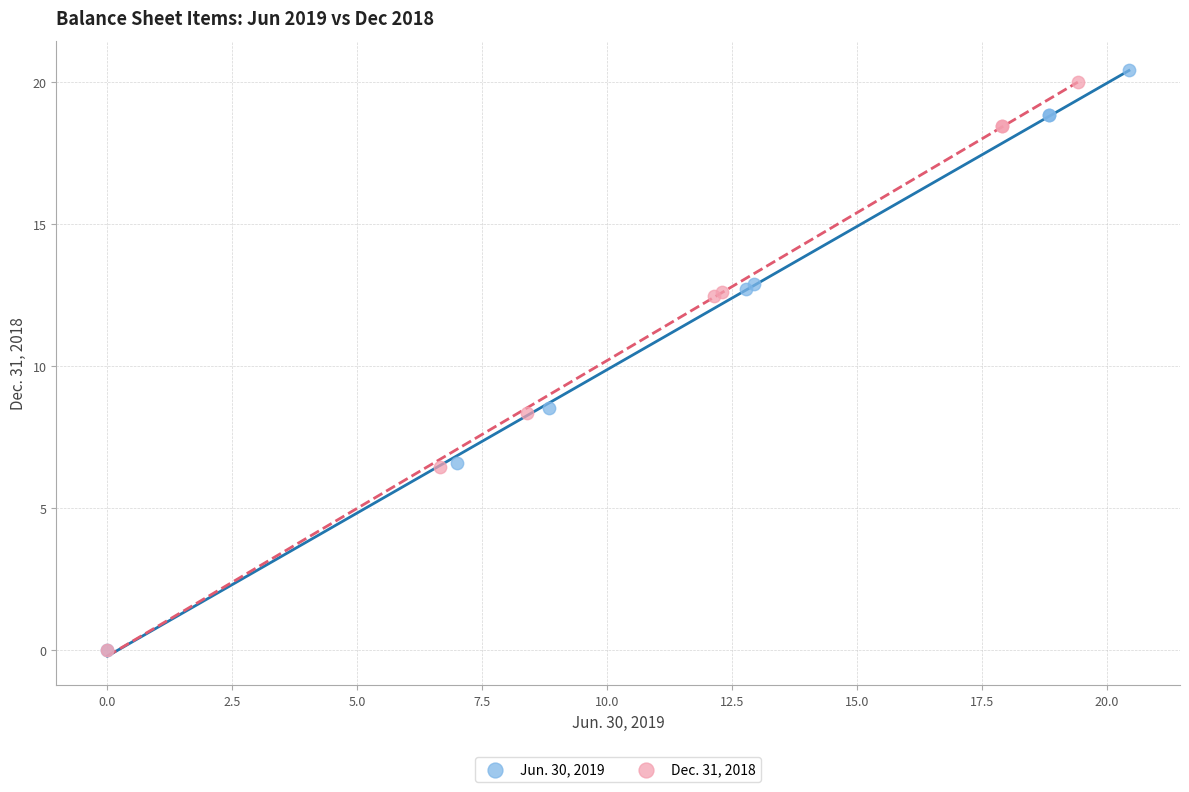

Which series has the widest spread of Y values?

Jun. 30, 2019